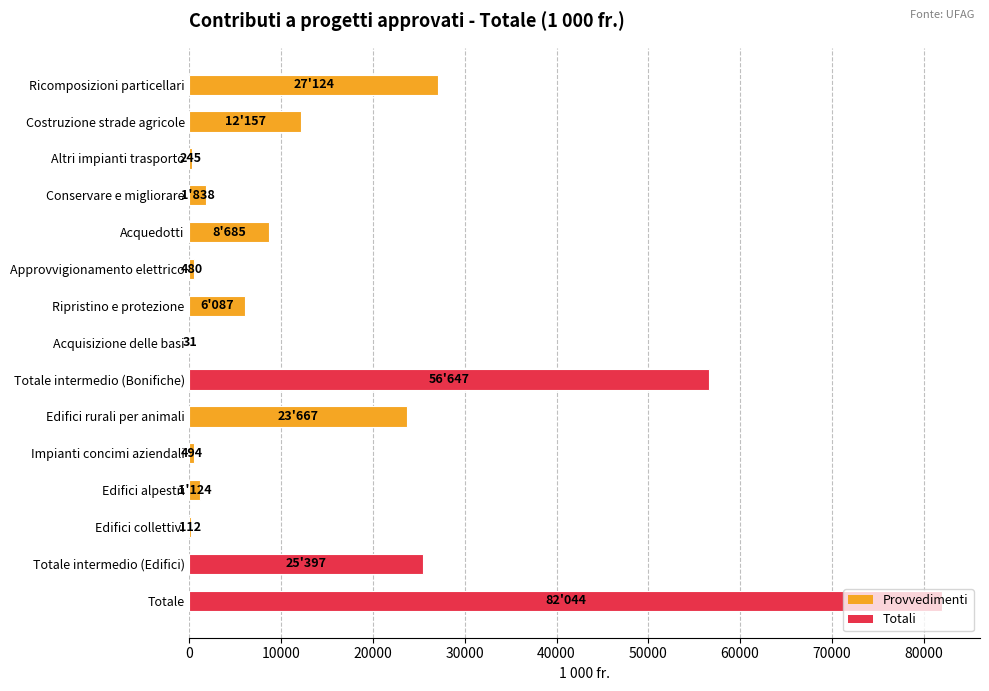

Which category has the highest value across all series?

Totale